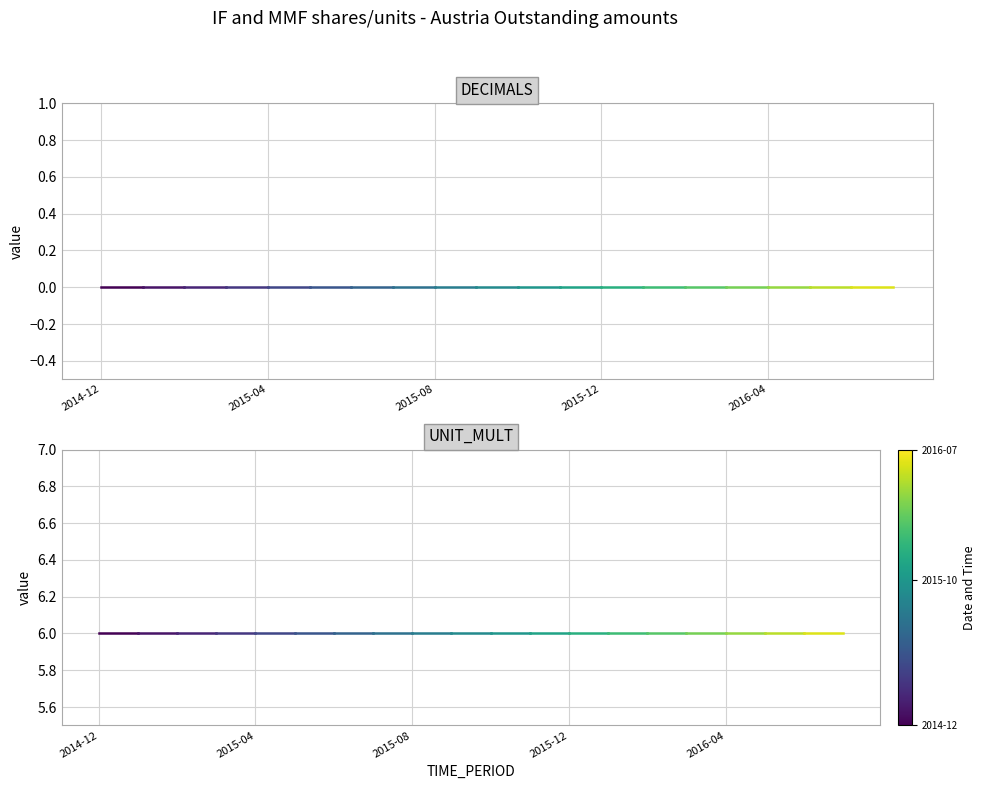

List the series in order of their overall mean, highest first.

UNIT_MULT, DECIMALS